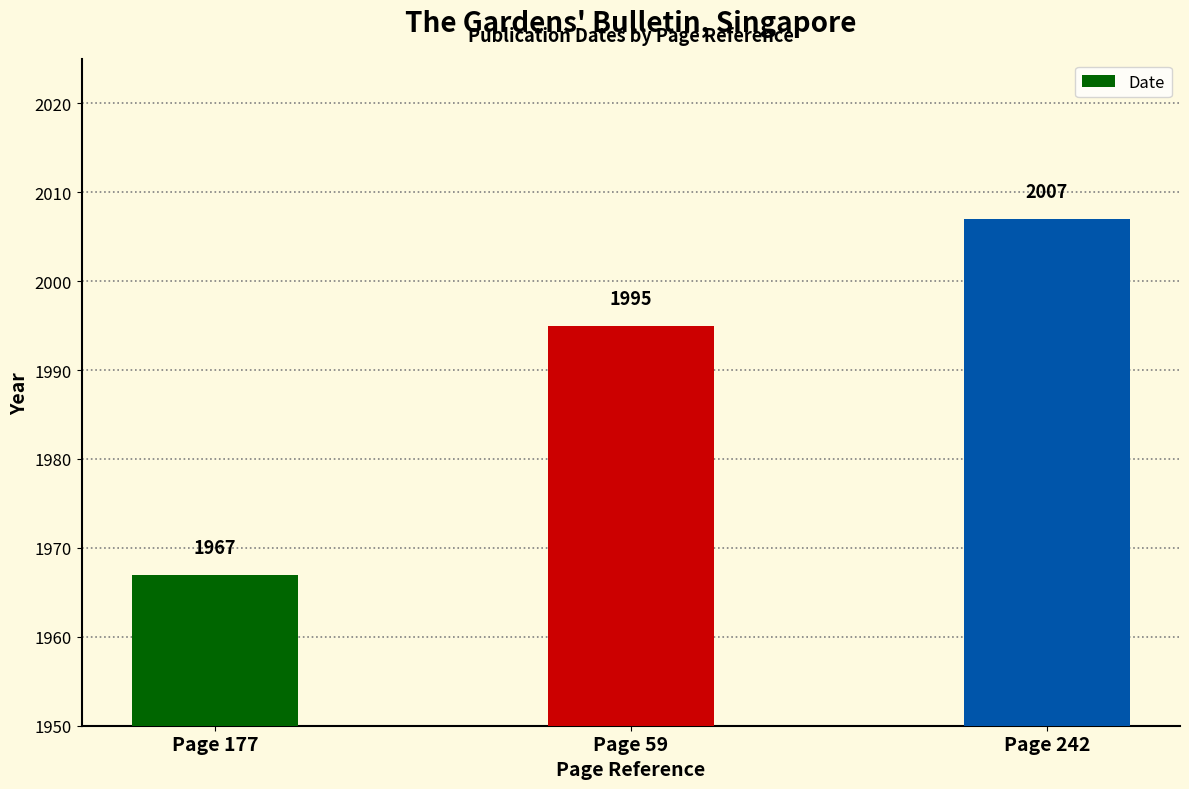

Which label corresponds to the largest value in the chart?

Page 242